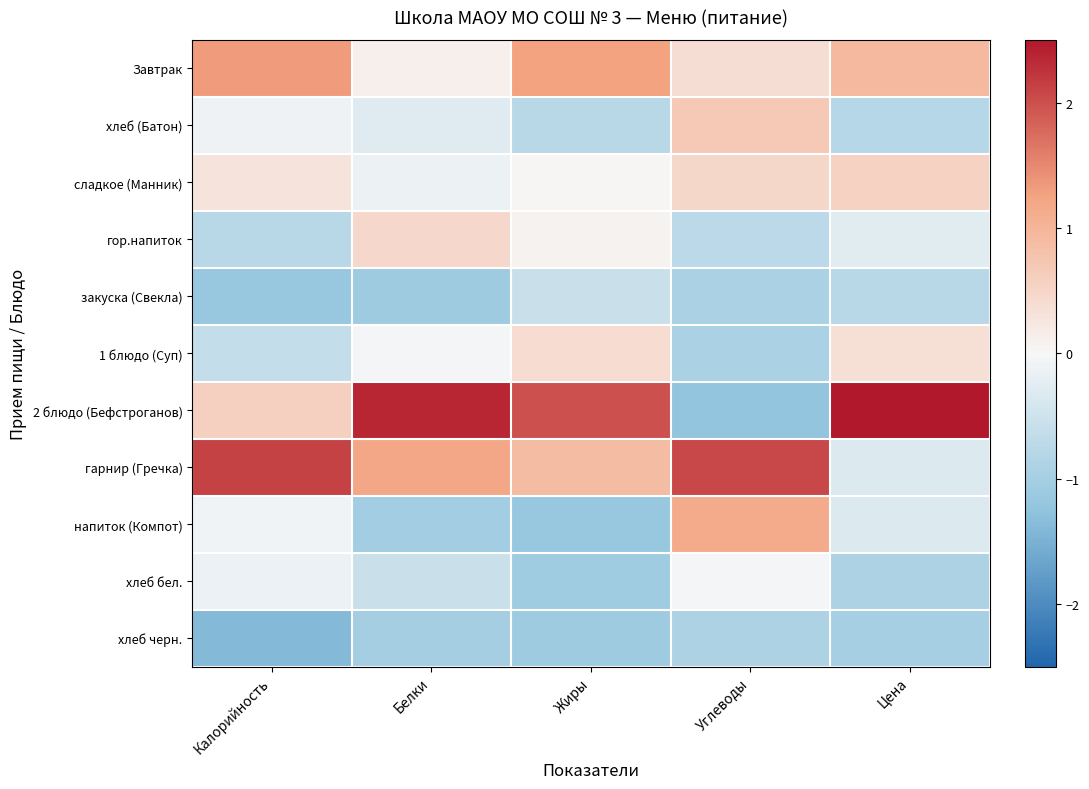

Which series has the largest total across all categories?

2 блюдо (Бефстроганов)